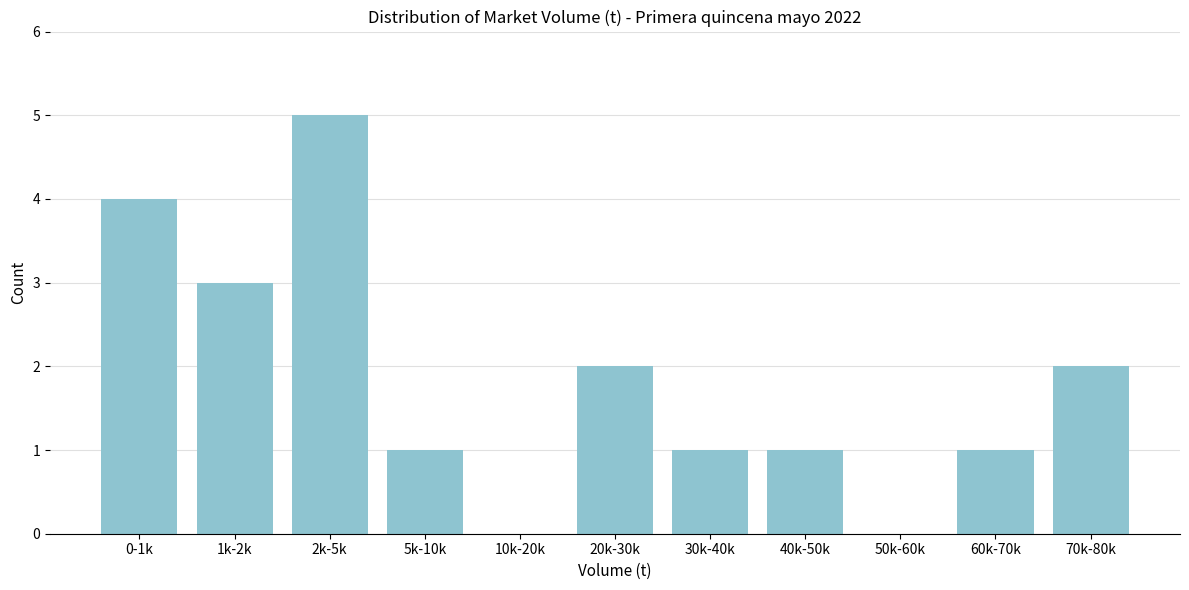

Reading left to right, what are all the values shown in this chart?

0-1k=4	1k-2k=3	2k-5k=5	5k-10k=1	10k-20k=0	20k-30k=2	30k-40k=1	40k-50k=1	50k-60k=0	60k-70k=1	70k-80k=2